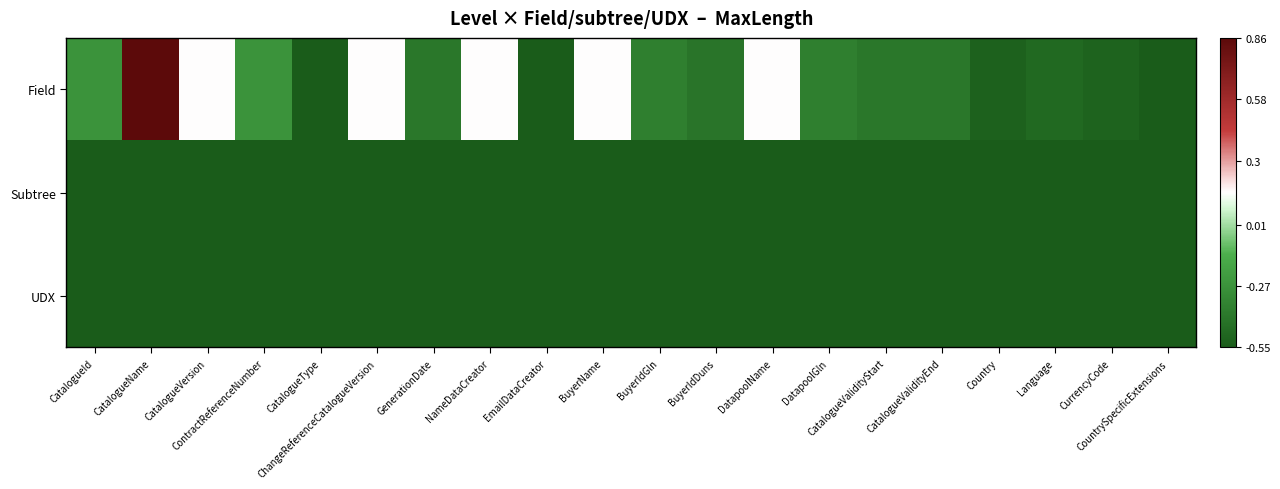

What is the total value across all series at DatapoolName?

-0.9